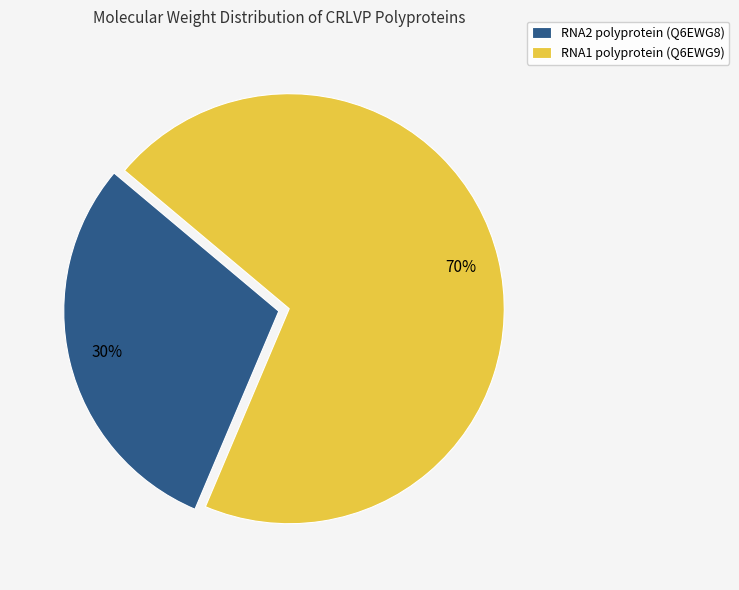

Approximately how many times larger is the value at RNA2 polyprotein (Q6EWG8) compared to RNA1 polyprotein (Q6EWG9)?

0.4